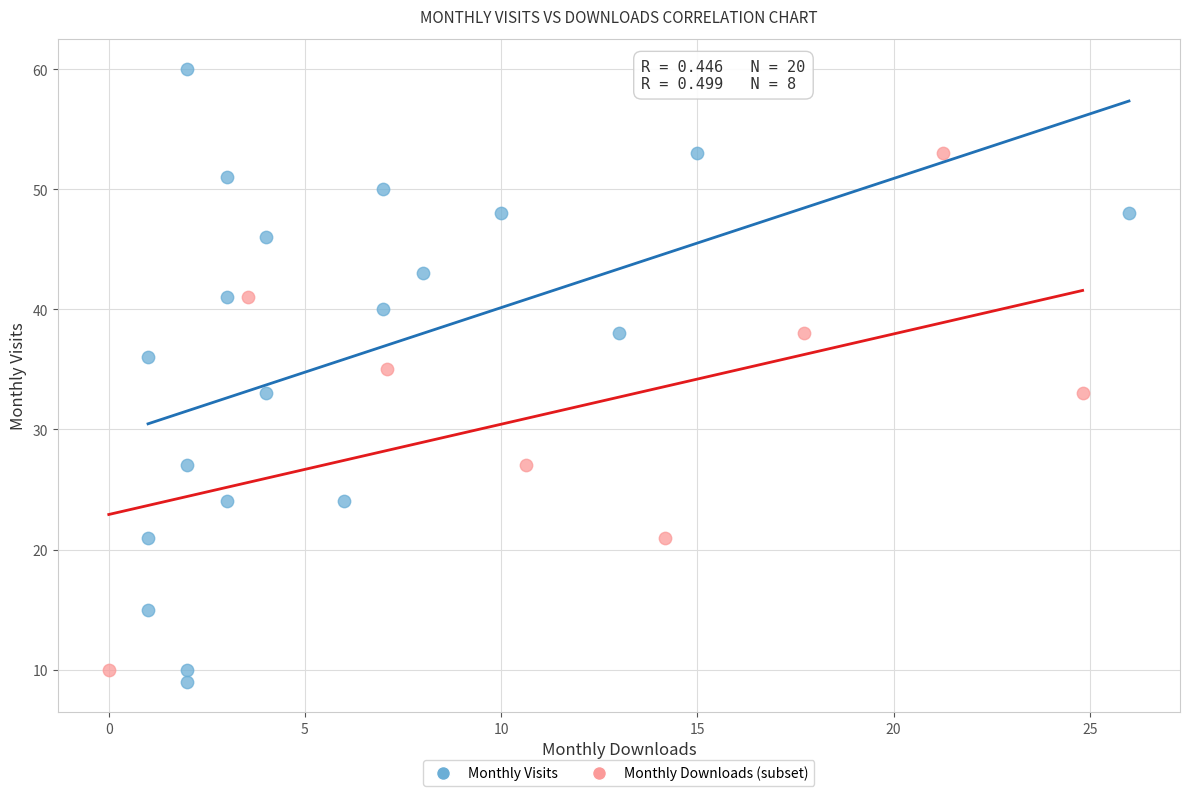

Which series has the widest spread of Y values?

Monthly Visits